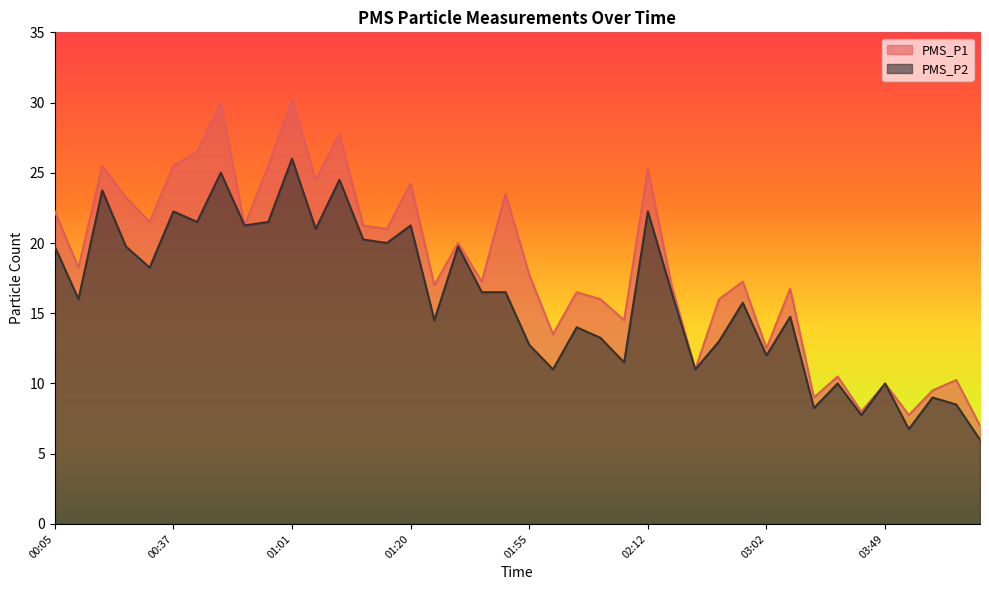

At which category does the chart reach its peak across all series?

01:01